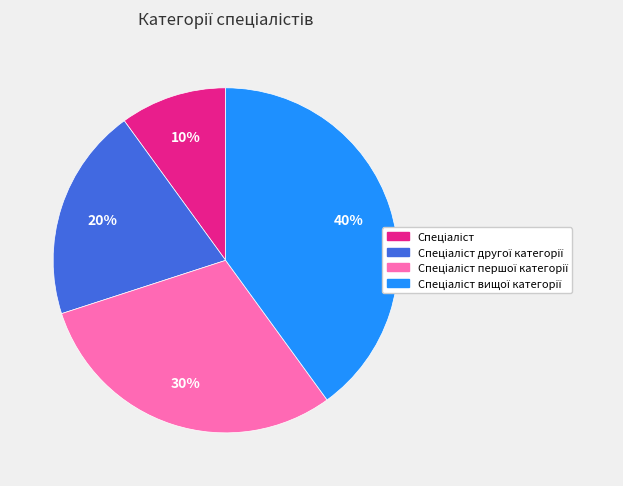

Is there any slice that represents more than half of the pie?

No